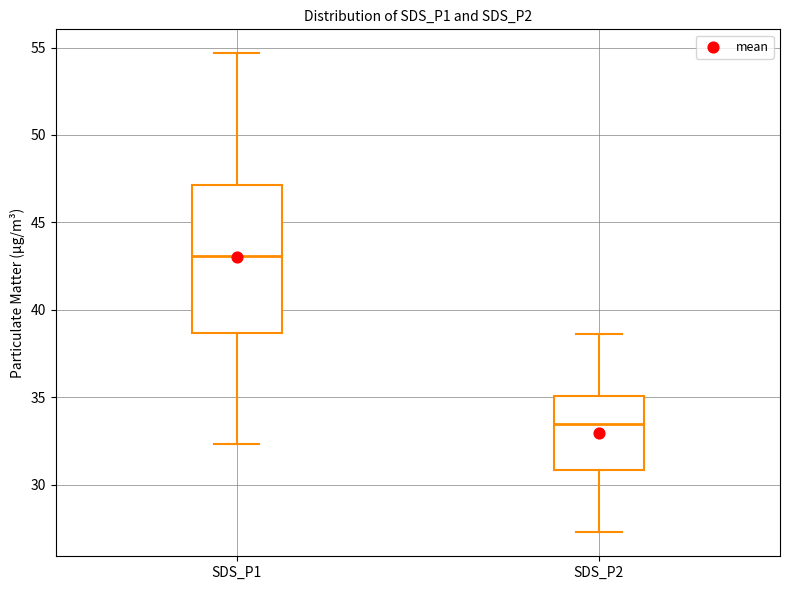

Which box has the highest median line?

SDS_P1